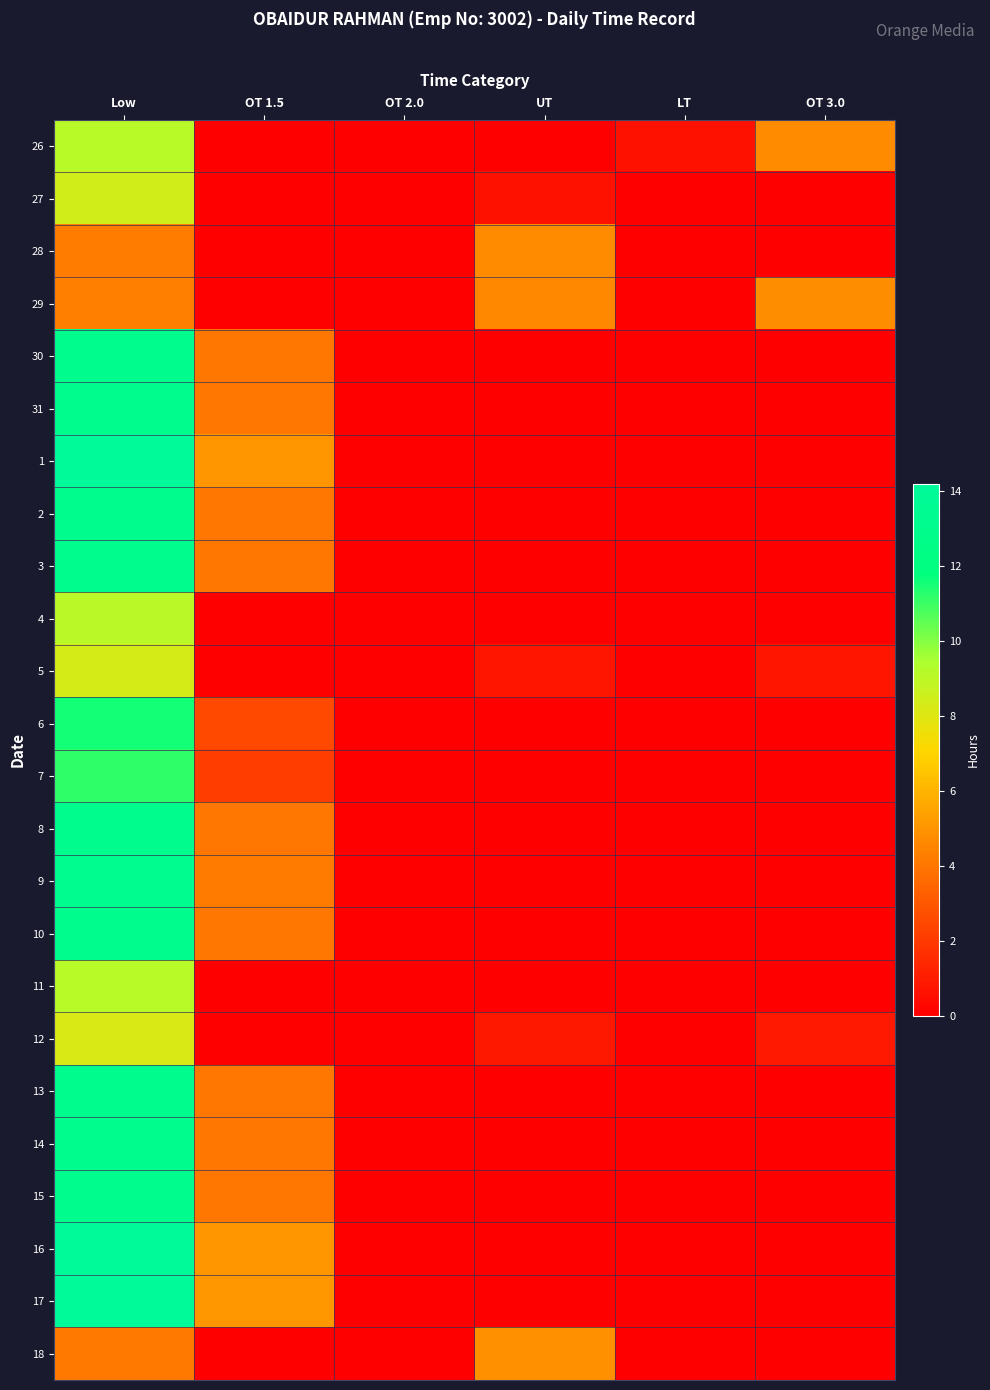

Reading right to left, what are all the values shown in this chart?

26: OT 3.0=4.8	LT=0.6	UT=0.0	OT 2.0=0.0	OT 1.5=0.0	Low=9.1
27: OT 3.0=0.0	LT=0.0	UT=0.6	OT 2.0=0.0	OT 1.5=0.0	Low=8.4
28: OT 3.0=0.0	LT=0.0	UT=4.8	OT 2.0=0.0	OT 1.5=0.0	Low=4.2
29: OT 3.0=4.8	LT=0.0	UT=4.6	OT 2.0=0.0	OT 1.5=0.0	Low=4.4
30: OT 3.0=0.0	LT=0.0	UT=0.0	OT 2.0=0.0	OT 1.5=4.1	Low=13.1
31: OT 3.0=0.0	LT=0.0	UT=0.0	OT 2.0=0.0	OT 1.5=4.1	Low=13.1
1: OT 3.0=0.0	LT=0.0	UT=0.0	OT 2.0=0.0	OT 1.5=5.0	Low=14.1
2: OT 3.0=0.0	LT=0.0	UT=0.0	OT 2.0=0.0	OT 1.5=4.0	Low=13.1
3: OT 3.0=0.0	LT=0.0	UT=0.0	OT 2.0=0.0	OT 1.5=4.0	Low=13.1
4: OT 3.0=0.0	LT=0.0	UT=0.0	OT 2.0=0.0	OT 1.5=0.0	Low=9.1
5: OT 3.0=0.8	LT=0.0	UT=0.7	OT 2.0=0.0	OT 1.5=0.0	Low=8.3
6: OT 3.0=0.0	LT=0.0	UT=0.0	OT 2.0=0.0	OT 1.5=2.5	Low=11.6
7: OT 3.0=0.0	LT=0.0	UT=0.0	OT 2.0=0.0	OT 1.5=2.1	Low=11.2
8: OT 3.0=0.0	LT=0.0	UT=0.0	OT 2.0=0.0	OT 1.5=4.0	Low=13.1
9: OT 3.0=0.0	LT=0.0	UT=0.0	OT 2.0=0.0	OT 1.5=4.2	Low=13.2
10: OT 3.0=0.0	LT=0.0	UT=0.0	OT 2.0=0.0	OT 1.5=4.1	Low=13.1
11: OT 3.0=0.0	LT=0.0	UT=0.0	OT 2.0=0.0	OT 1.5=0.0	Low=9.1
12: OT 3.0=0.9	LT=0.0	UT=0.8	OT 2.0=0.0	OT 1.5=0.0	Low=8.2
13: OT 3.0=0.0	LT=0.0	UT=0.0	OT 2.0=0.0	OT 1.5=4.0	Low=13.1
14: OT 3.0=0.0	LT=0.0	UT=0.0	OT 2.0=0.0	OT 1.5=4.0	Low=13.1
15: OT 3.0=0.0	LT=0.0	UT=0.0	OT 2.0=0.0	OT 1.5=4.0	Low=13.1
16: OT 3.0=0.0	LT=0.0	UT=0.0	OT 2.0=0.0	OT 1.5=5.1	Low=14.2
17: OT 3.0=0.0	LT=0.0	UT=0.0	OT 2.0=0.0	OT 1.5=5.1	Low=14.2
18: OT 3.0=0.0	LT=0.0	UT=4.9	OT 2.0=0.0	OT 1.5=0.0	Low=4.1